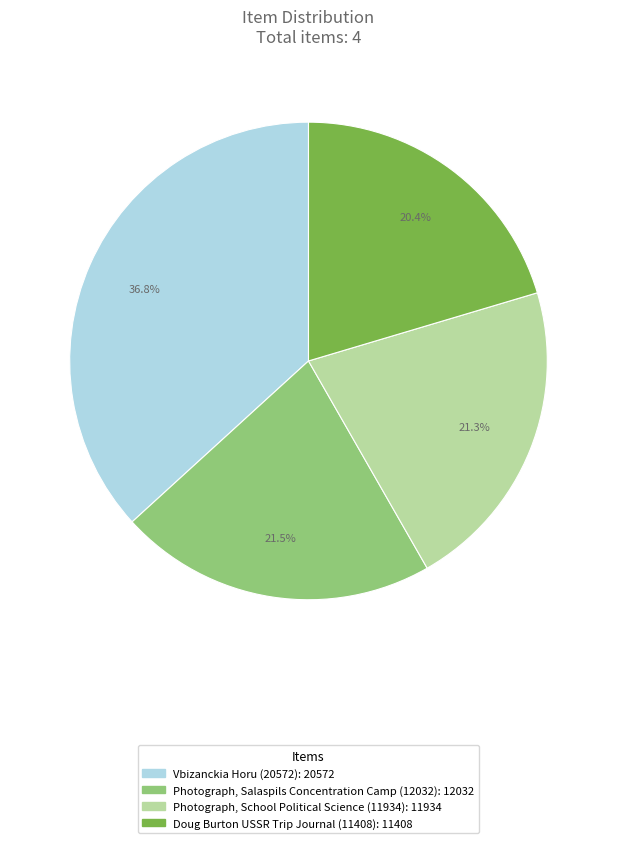

Which has a higher value, Vbizanckia Horu (20572) or Doug Burton USSR Trip Journal (11408)?

Vbizanckia Horu (20572)